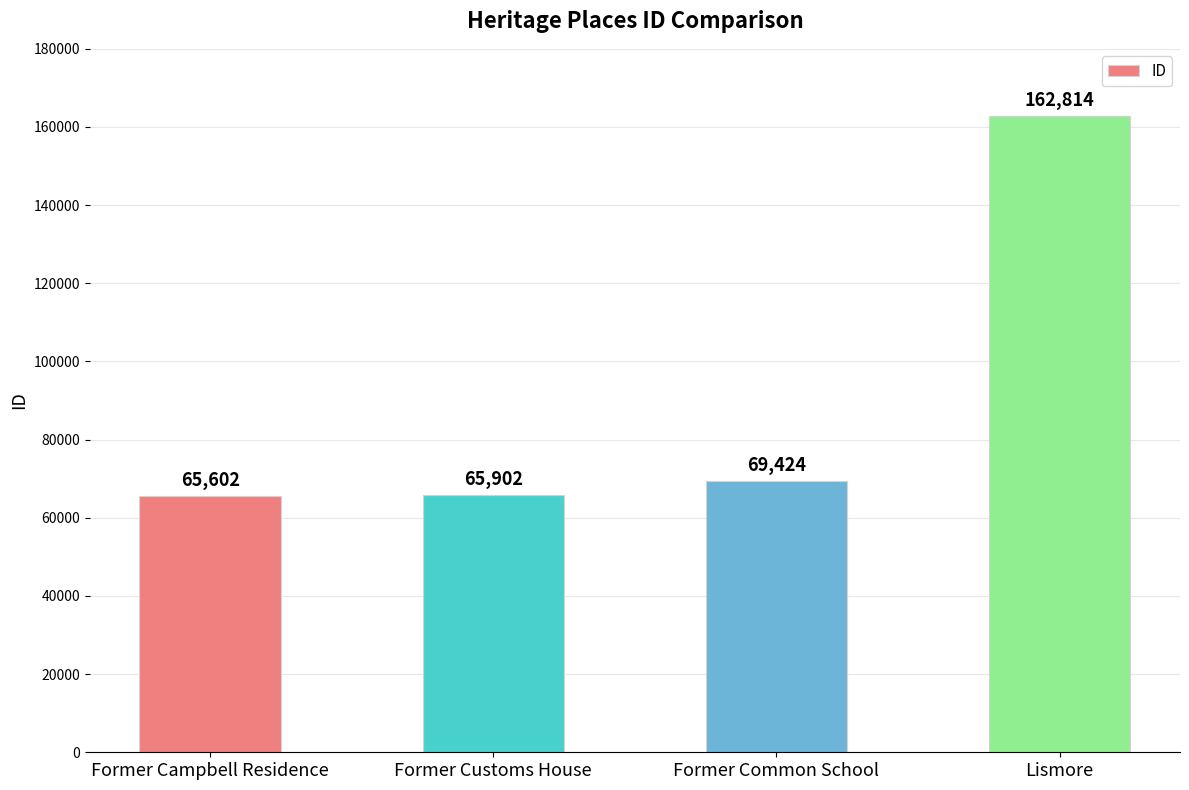

Read the value at Former Customs House, to the nearest 50.

65900